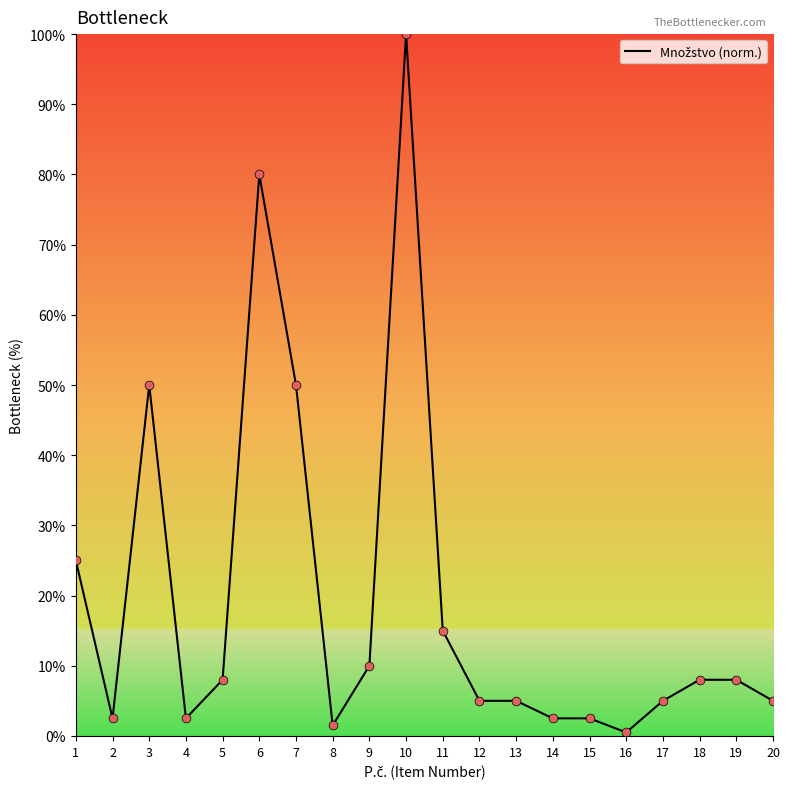

What is the change in value from 8 to 20?

+3.5